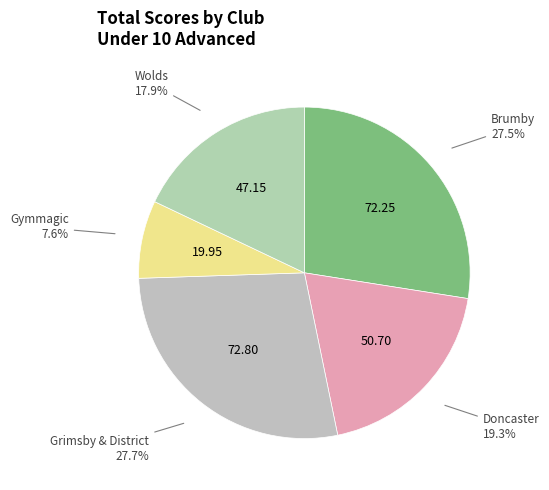

How many slices are in this pie chart?

5